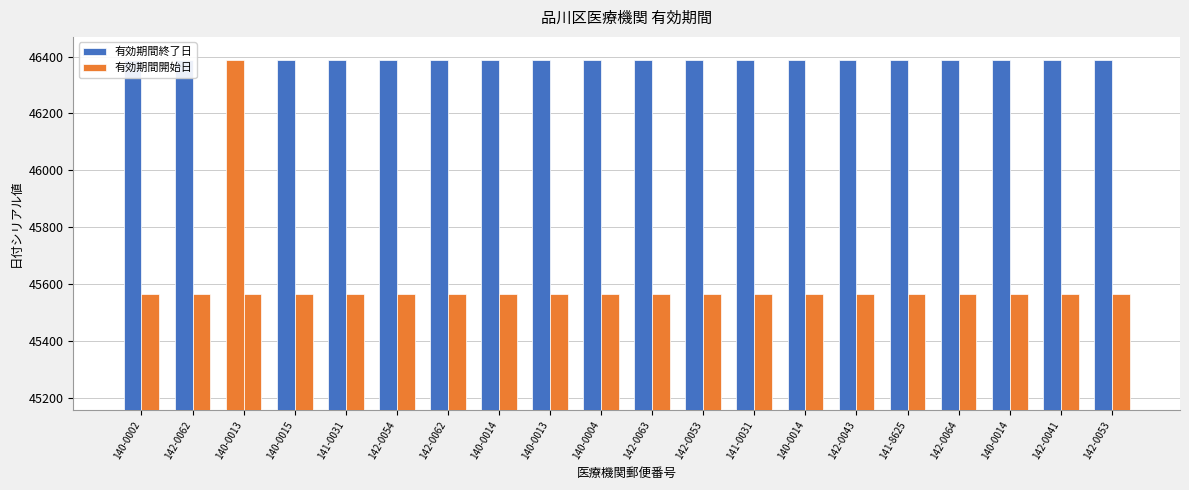

List the series in order of their peak value, highest first.

有効期間終了日, 有効期間開始日